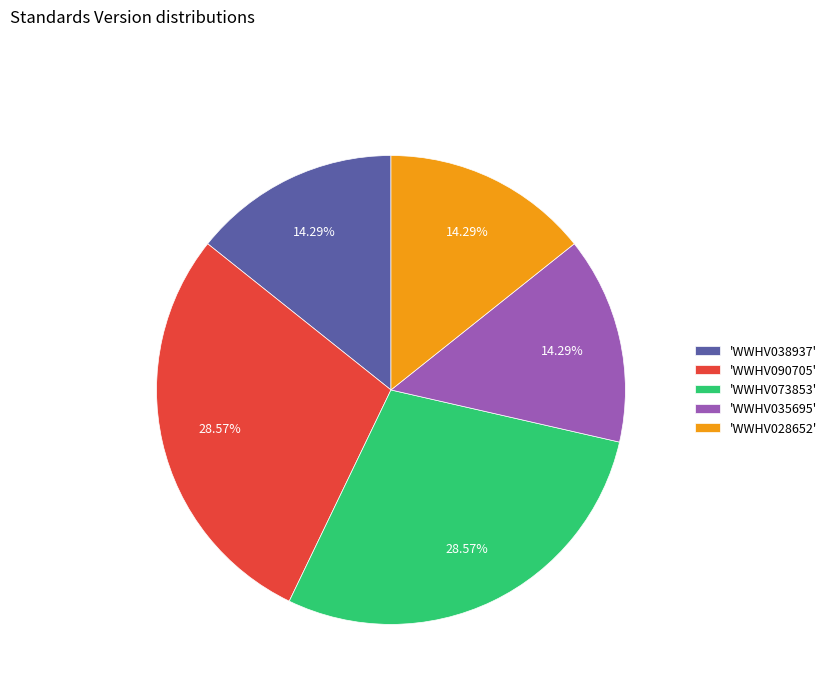

Is 'WWHV038937' the majority of the pie?

No